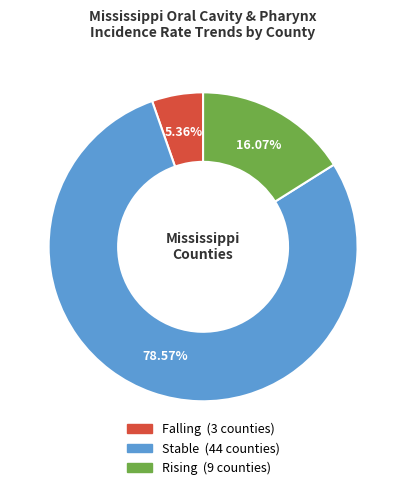

Which slice represents more than half of the pie?

Stable